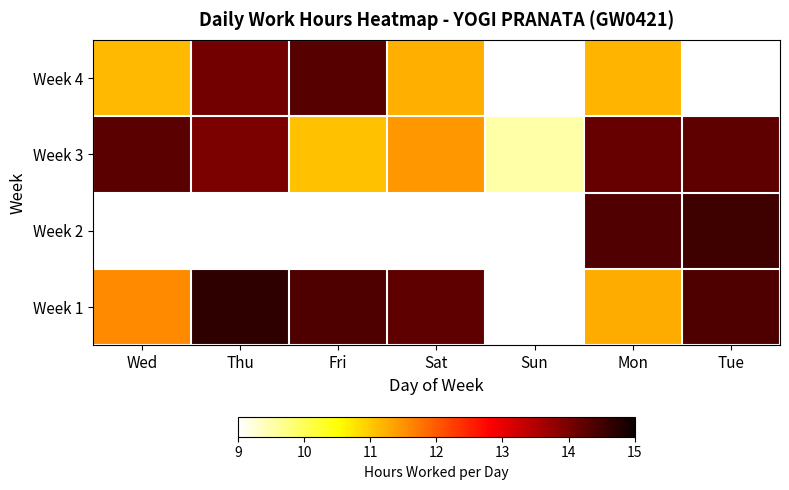

What is the difference between the maximum and minimum values in the Week 3 series?

4.7